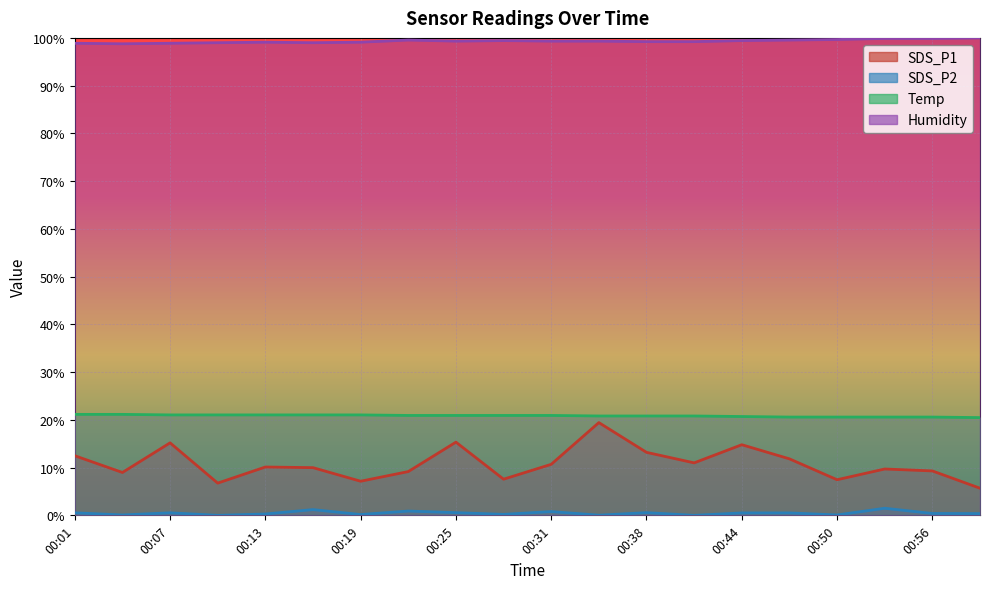

Between 00:38 and 00:59, which series saw the biggest shift?

SDS_P1